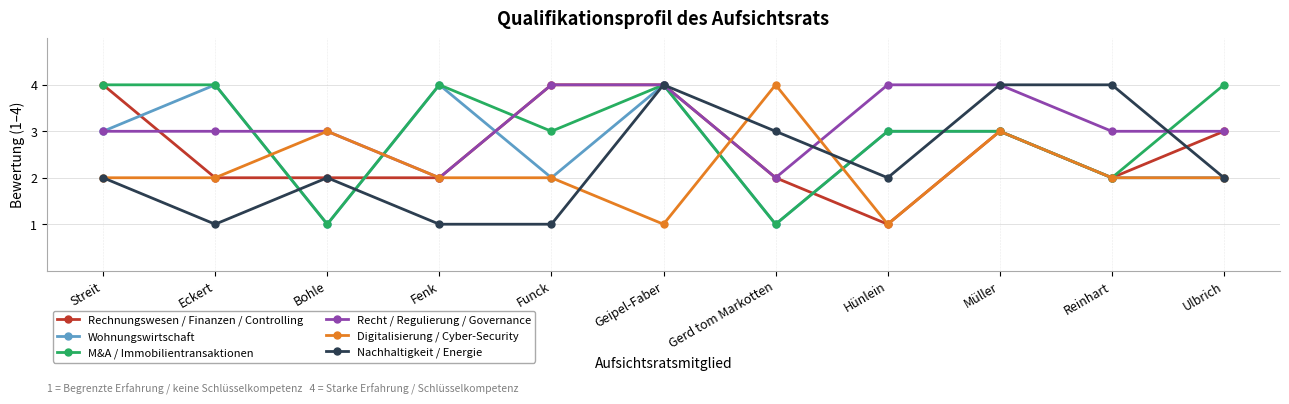

Read the M&A / Immobilientransaktionen value at Ulbrich.

4